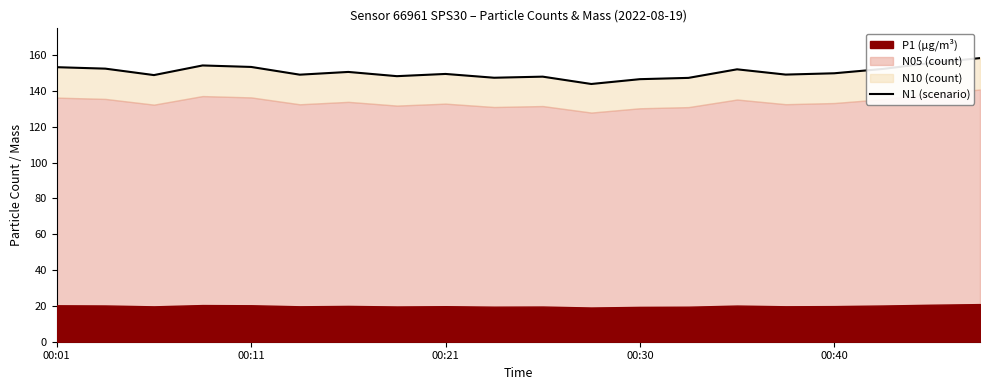

True or false: N1 (scenario) has a value of 146.6 at 00:30.

True